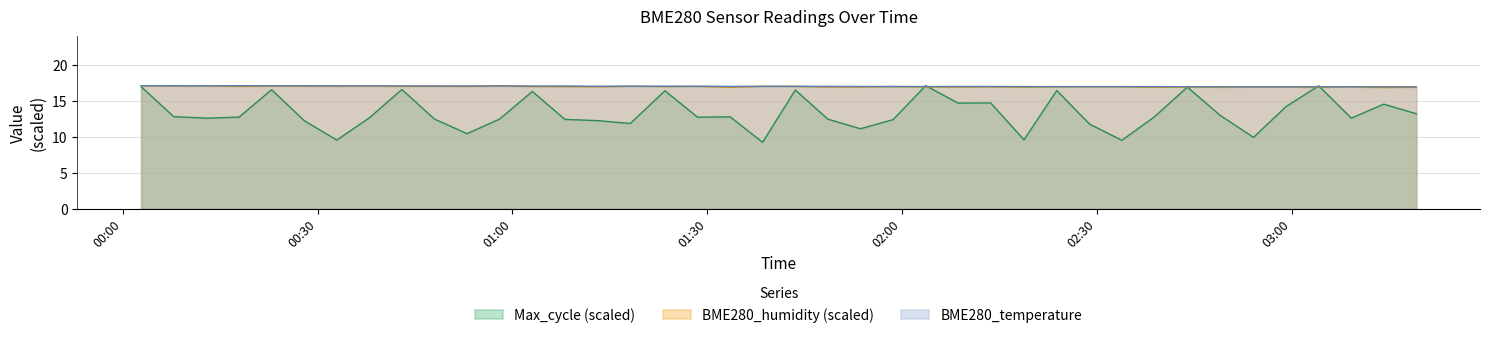

Reading left to right, what are all the values shown in this chart?

BME280_temperature: 17.2	17.2	17.1	17.2	17.2	17.1	17.1	17.1	17.1	17.1	17.1	17.1	17.1	17.1	17.1	17.1	17.1	17.1	17.1	17.1	17.1	17.1	17.1	17.1	17.1	17.1	17.1	17.0	17.0	17.0	17.0	17.0	17.0	17.0	17.0	17.0	17.0	17.0	17.0	17.0
BME280_humidity: 17.2	17.2	17.2	17.1	17.1	17.1	17.1	17.1	17.1	17.1	17.1	17.2	17.1	17.1	17.0	17.1	17.1	17.1	17.0	17.1	17.1	17.0	17.0	17.0	17.0	17.0	17.0	17.0	17.0	17.0	17.0	17.0	17.0	17.0	17.0	17.0	17.0	17.0	16.9	17.0
Max_cycle: 17.0	12.8	12.6	12.8	16.6	12.3	9.6	12.7	16.6	12.5	10.5	12.5	16.4	12.5	12.3	11.9	16.5	12.8	12.8	9.3	16.6	12.5	11.2	12.4	17.2	14.7	14.8	9.6	16.5	11.8	9.6	12.8	17.0	13.0	10.0	14.3	17.2	12.6	14.6	13.3